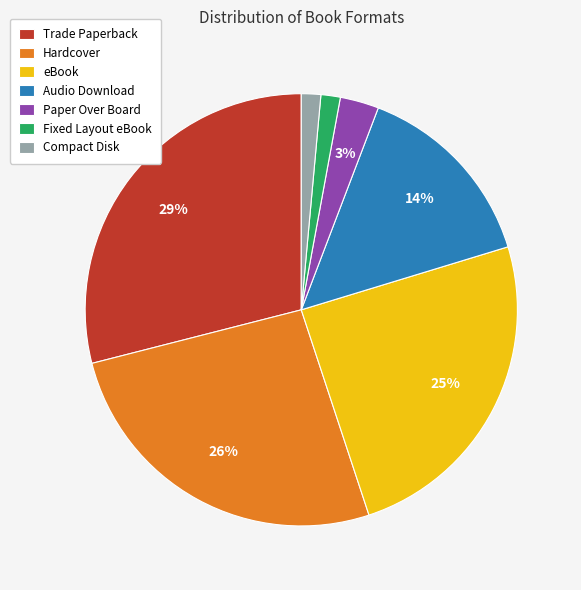

Does any single category account for the majority?

No